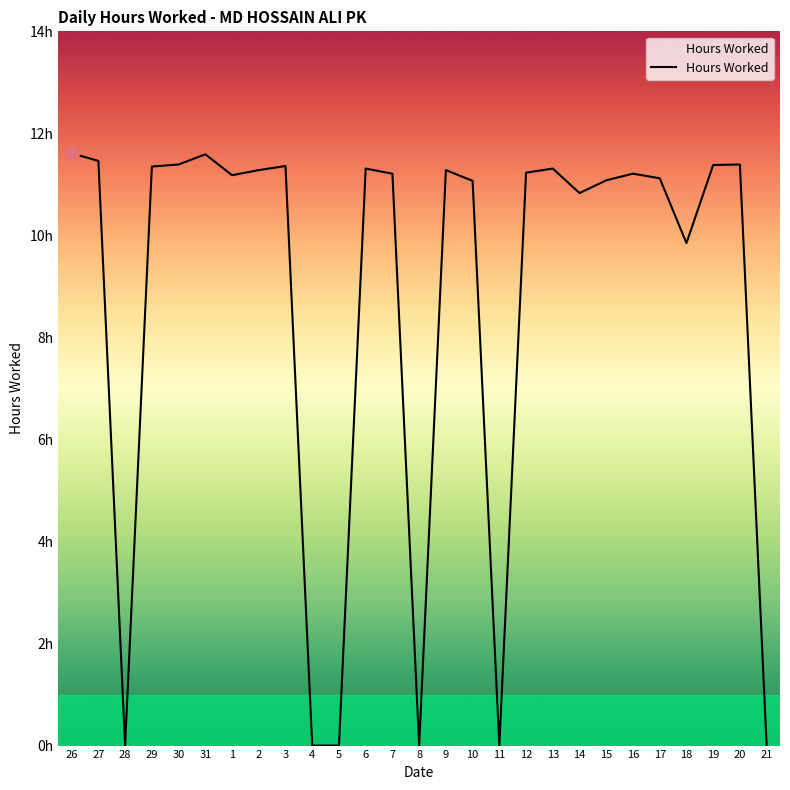

Where is the first local maximum?

31